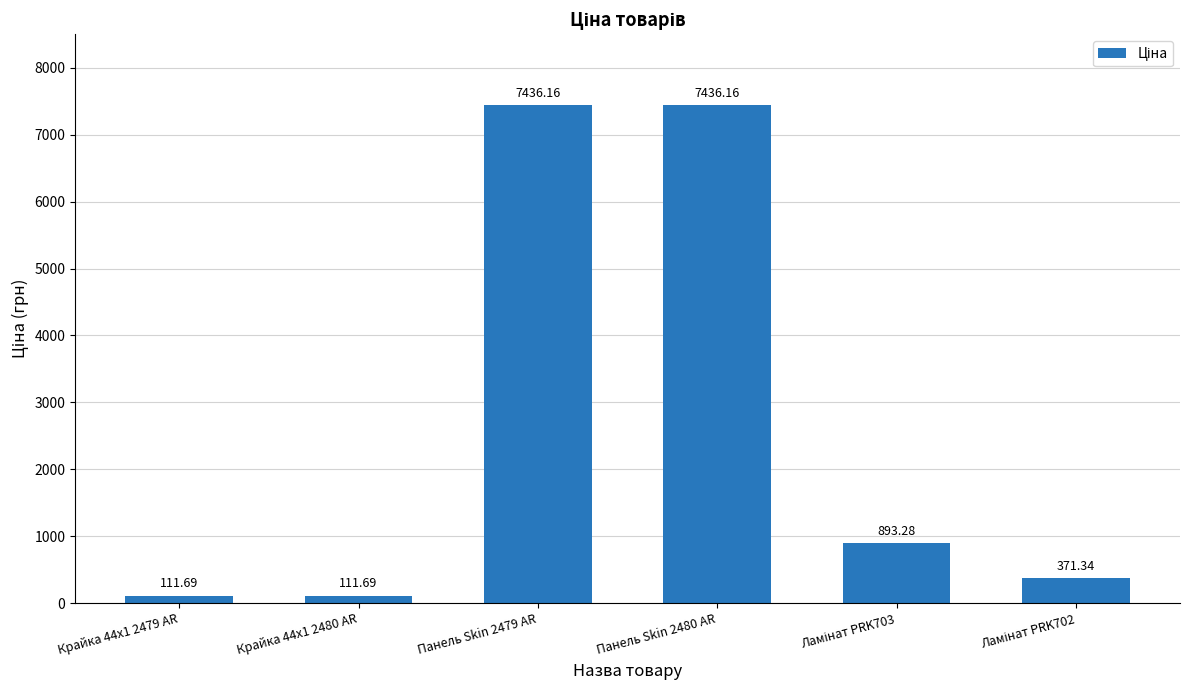

What is the greatest value displayed?

7436.2